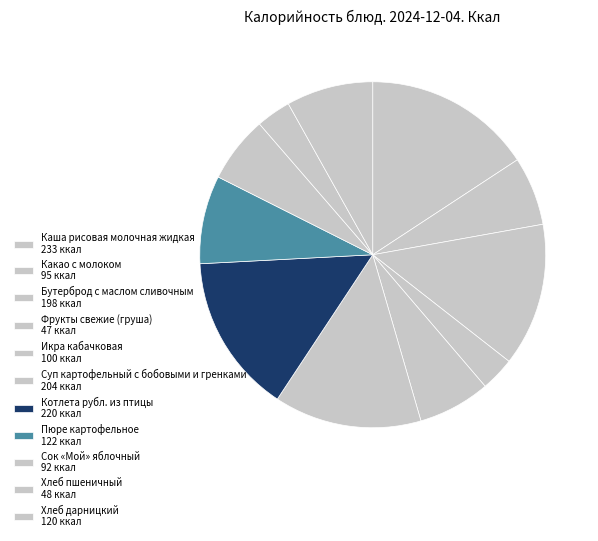

How many segments does this pie chart have?

11